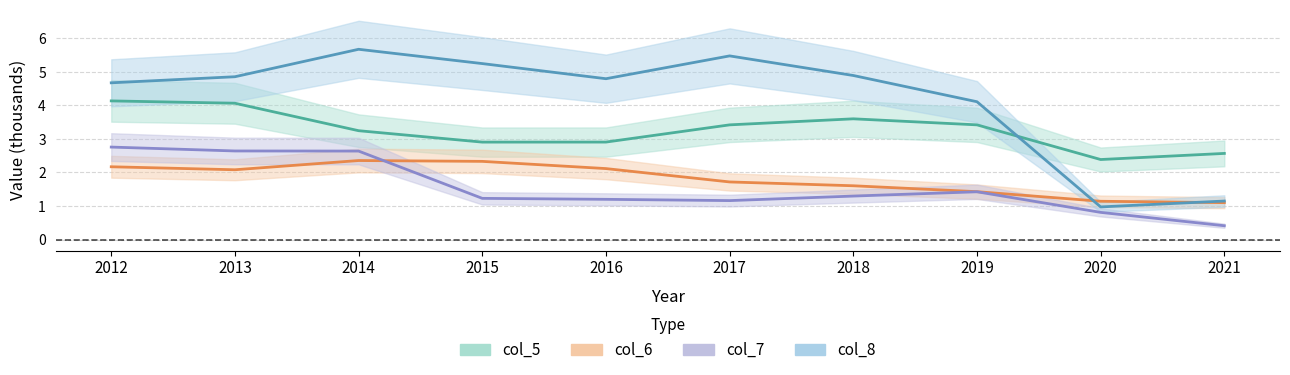

What is the difference between the maximum and minimum values in the col_6 series?

1.3